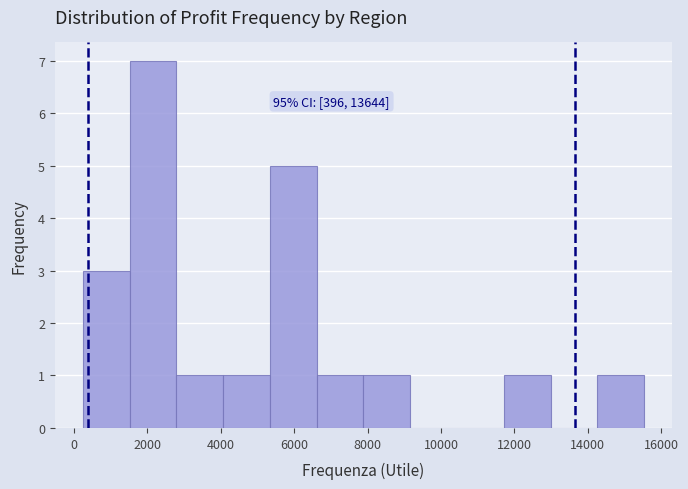

Over which range of the x-axis is the bar tallest?

1600 to 2800